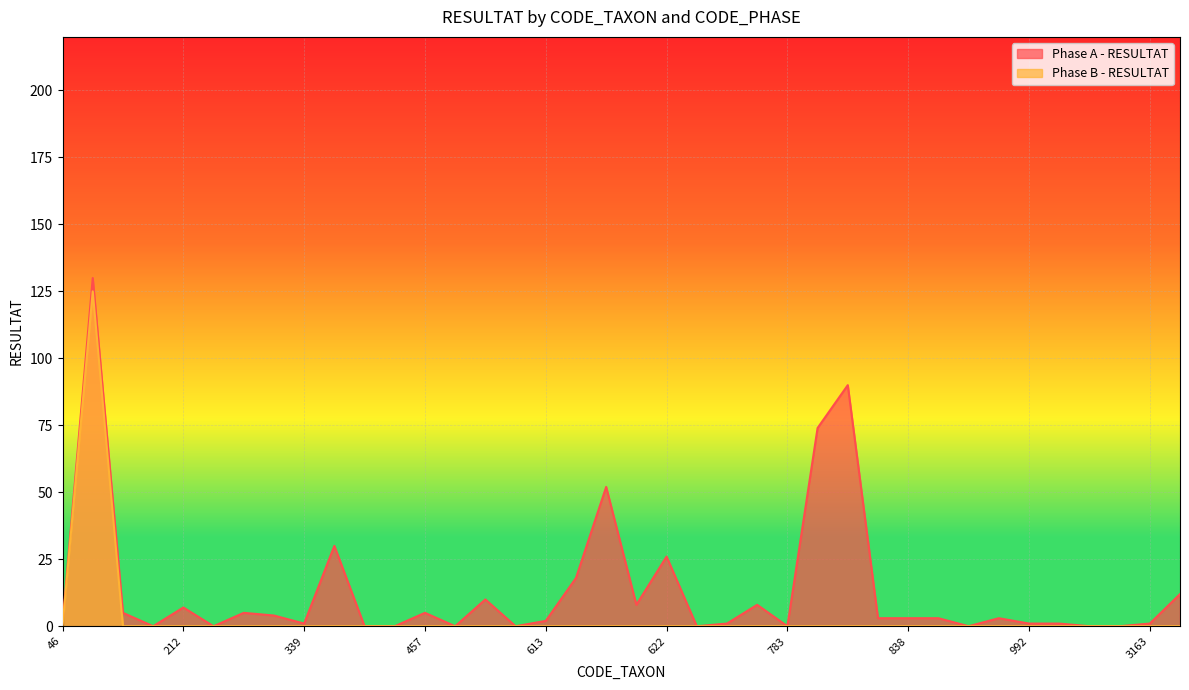

Between 46 and 801, which is larger?

801